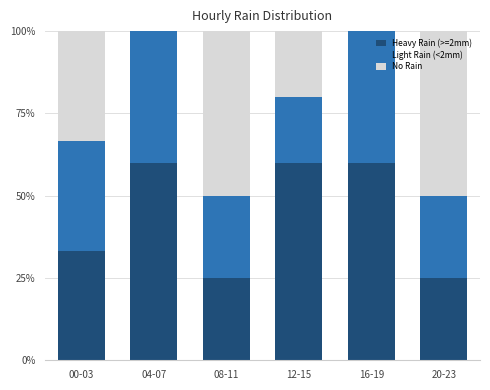

Which series has the largest total across all categories?

Heavy Rain (>=2mm)